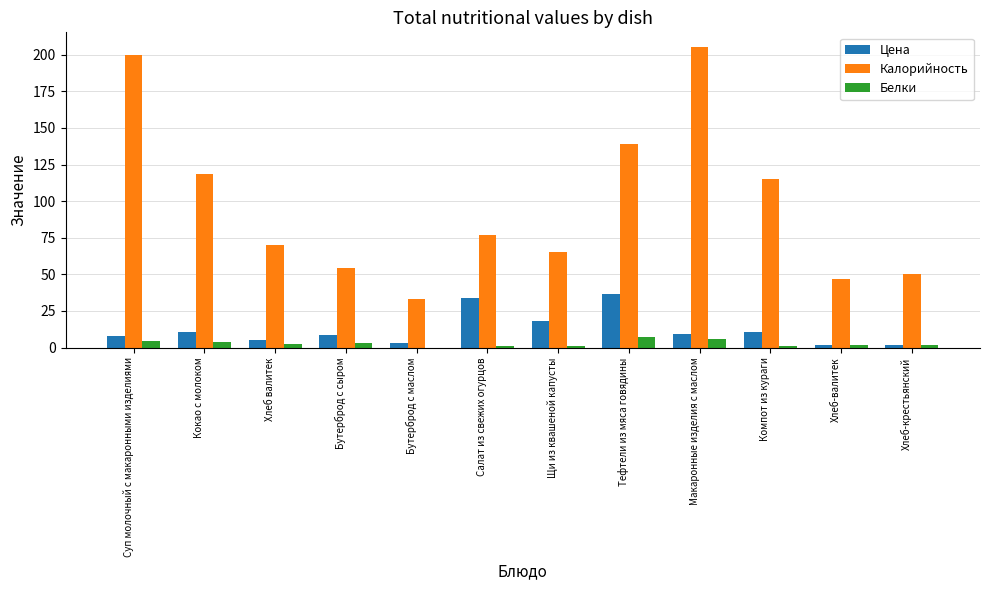

How many groups of bars are there?

12